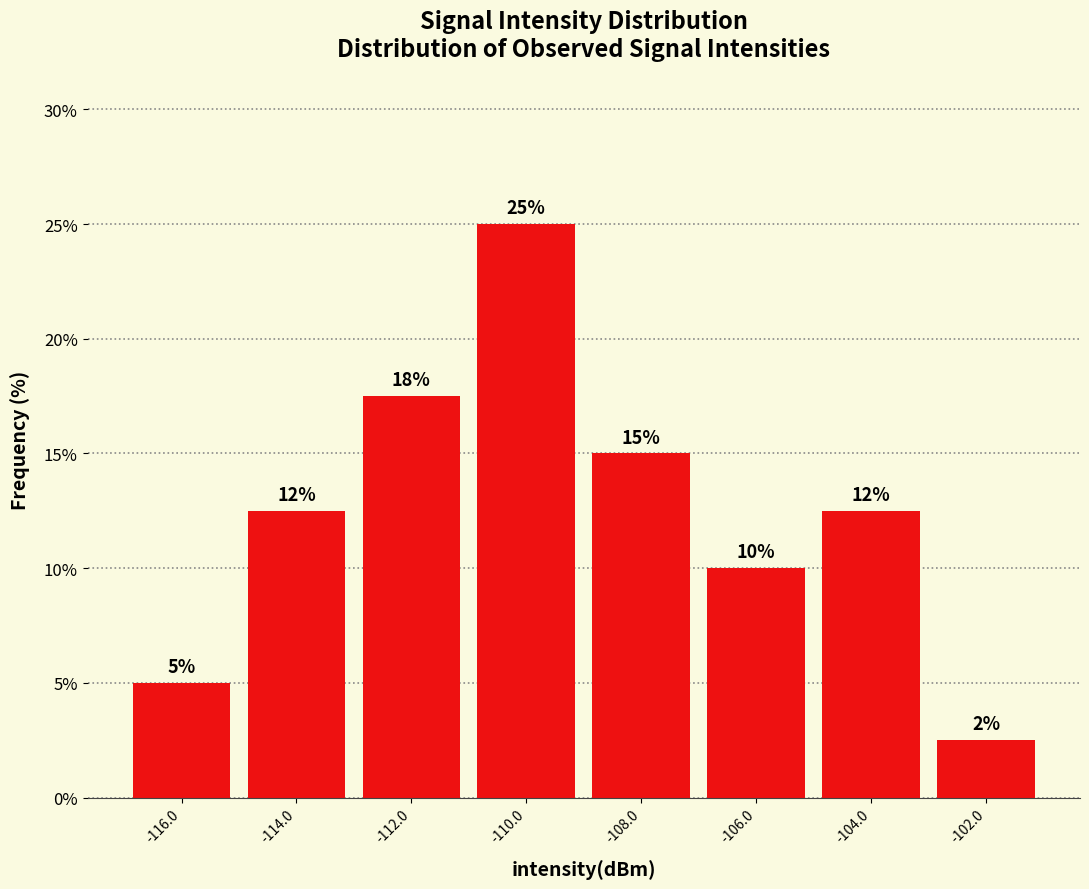

Over which range of the x-axis is the bar tallest?

-111 to -109